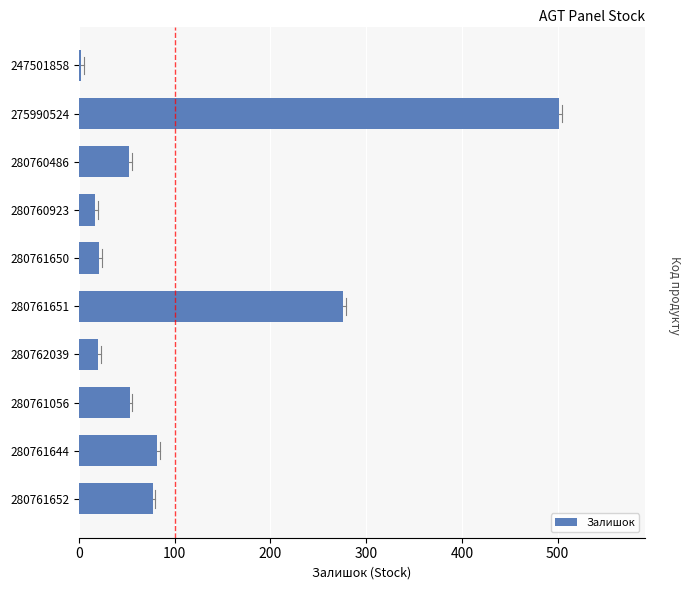

Between 280761056 and 280761650, which is larger?

280761056